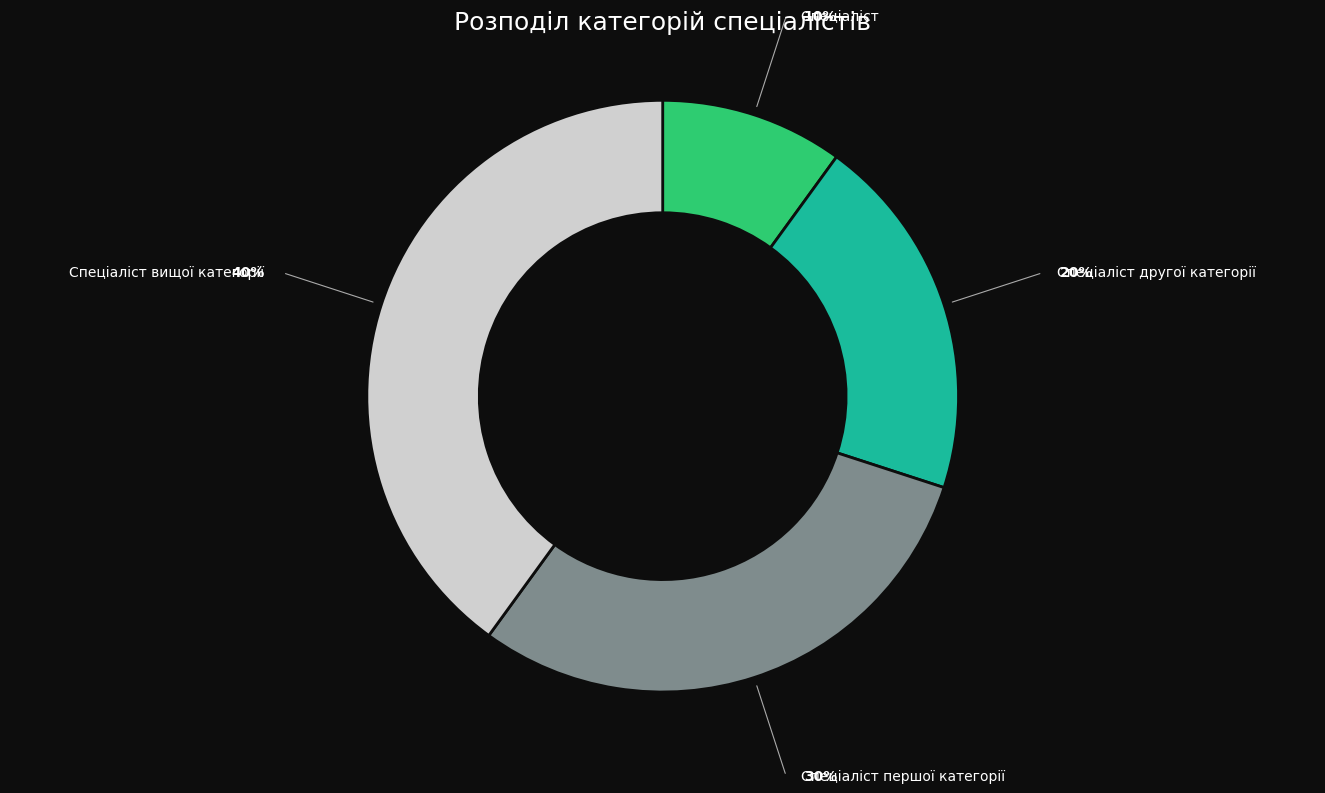

Is there any slice that represents more than half of the pie?

No